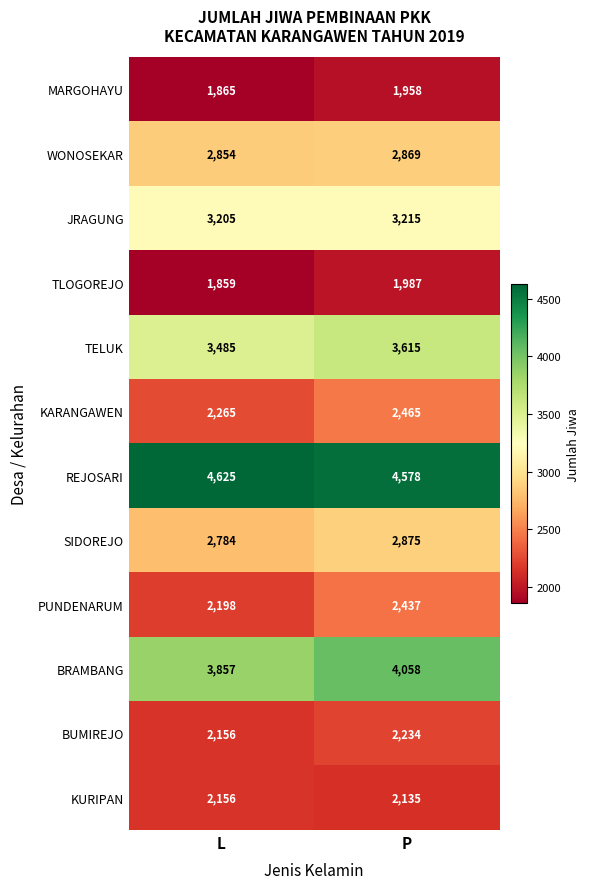

What is the sum of the BRAMBANG values at P and L?

7915